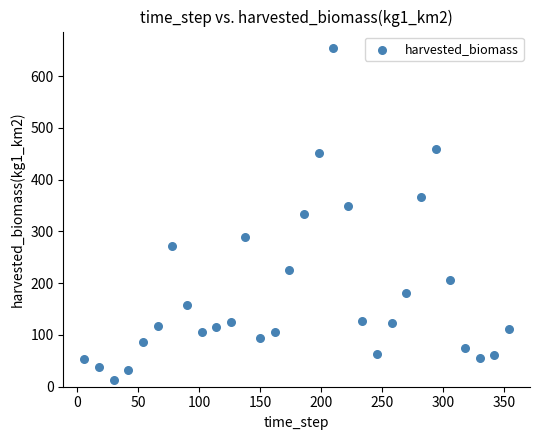

What is the range of Y values (max minus min)?

640.6